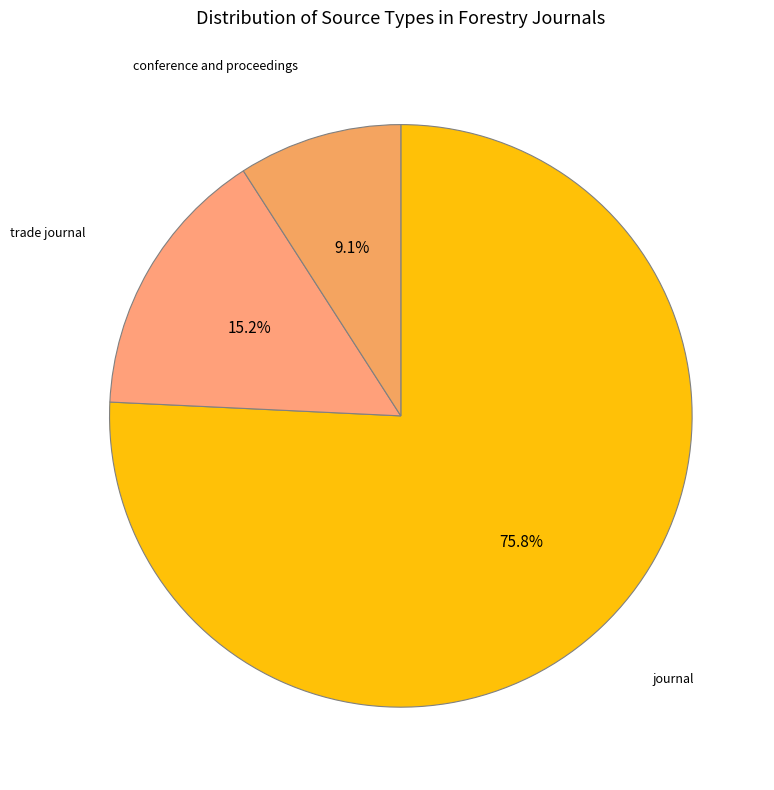

To the nearest percent, what is the difference between the conference and proceedings and trade journal slice percentages?

6%